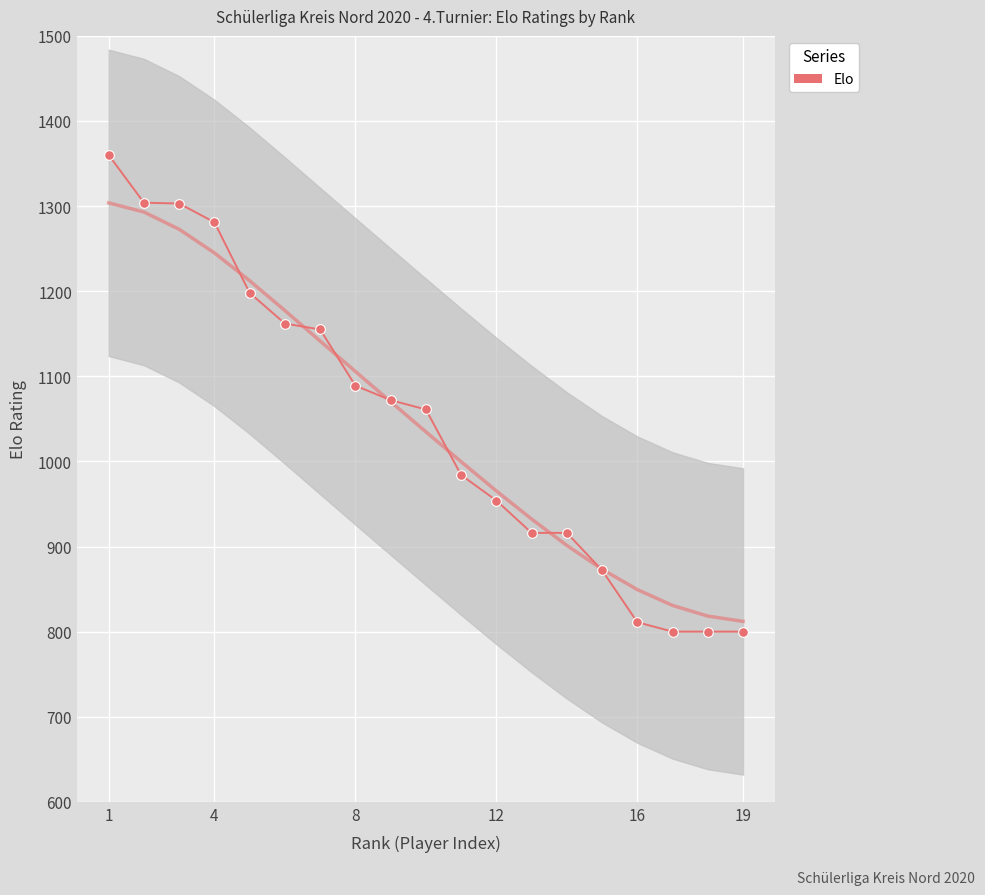

Between 4 and 16, which is larger?

4